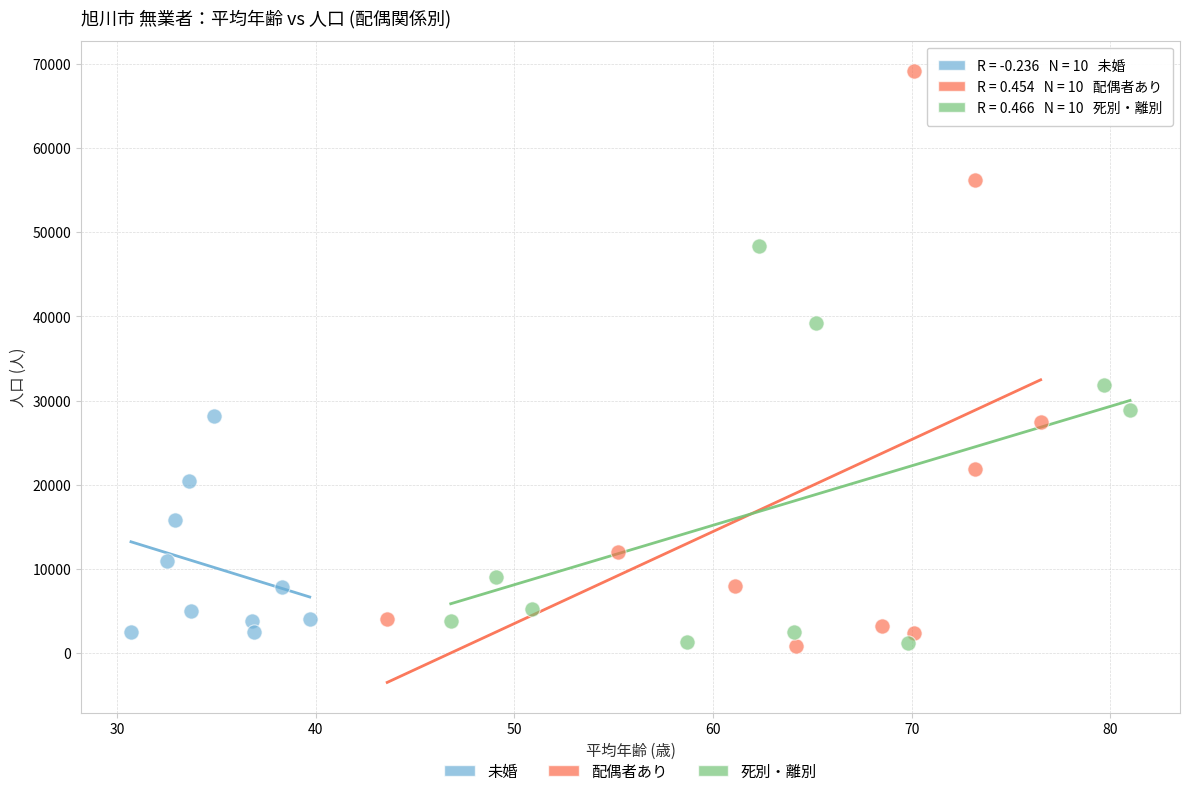

Which series has the largest Y range (max minus min)?

配偶者あり